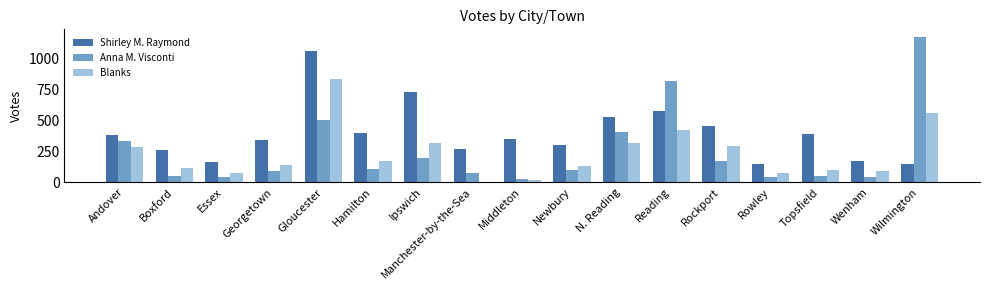

At which category does the chart reach its peak across all series?

Wilmington